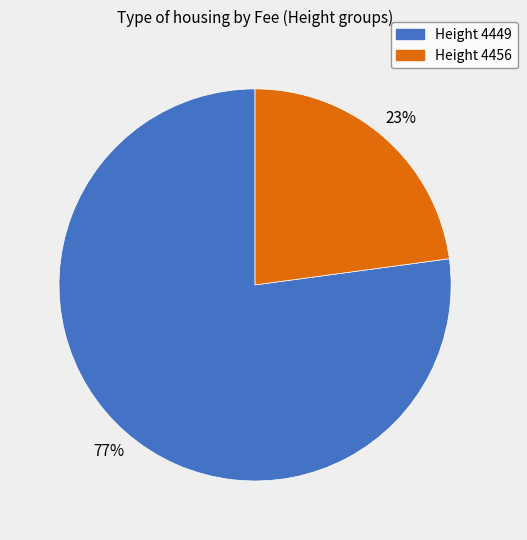

To the nearest percent, what percentage of the pie is Height 4449?

77%